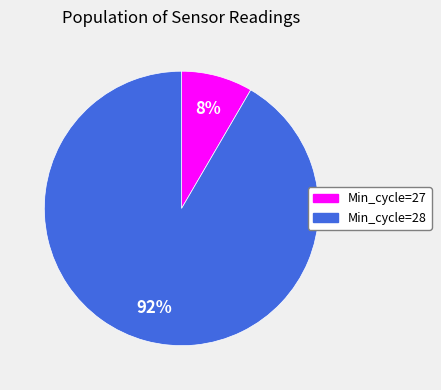

Is Min_cycle=28 the majority of the pie?

Yes